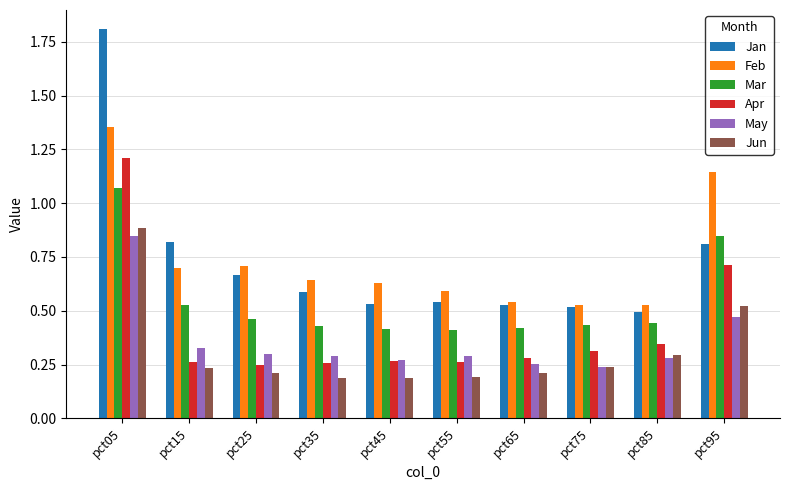

What is the maximum value for Apr?

1.2